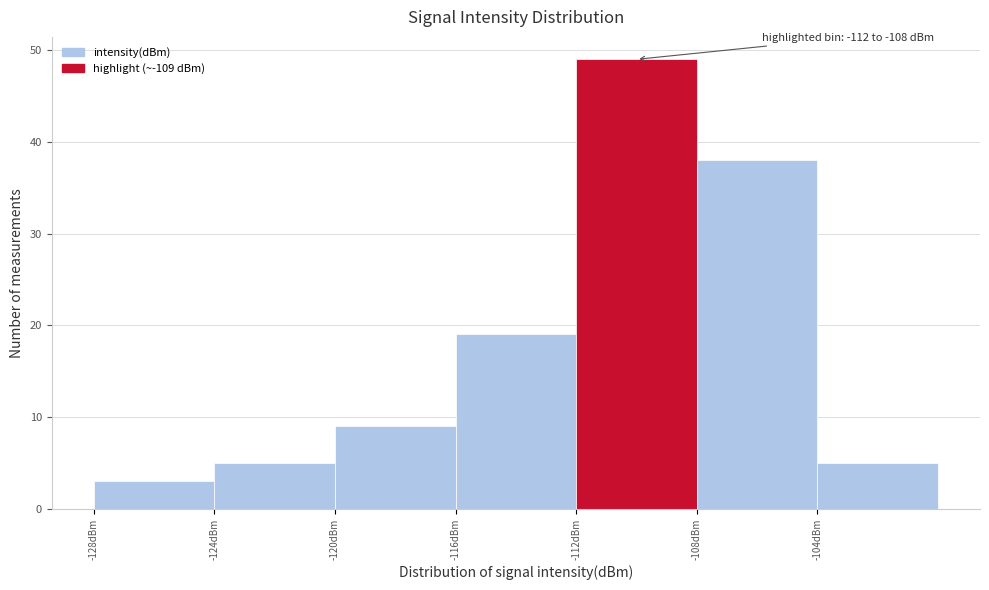

Which range on the x-axis has the tallest bar?

-112 to -108